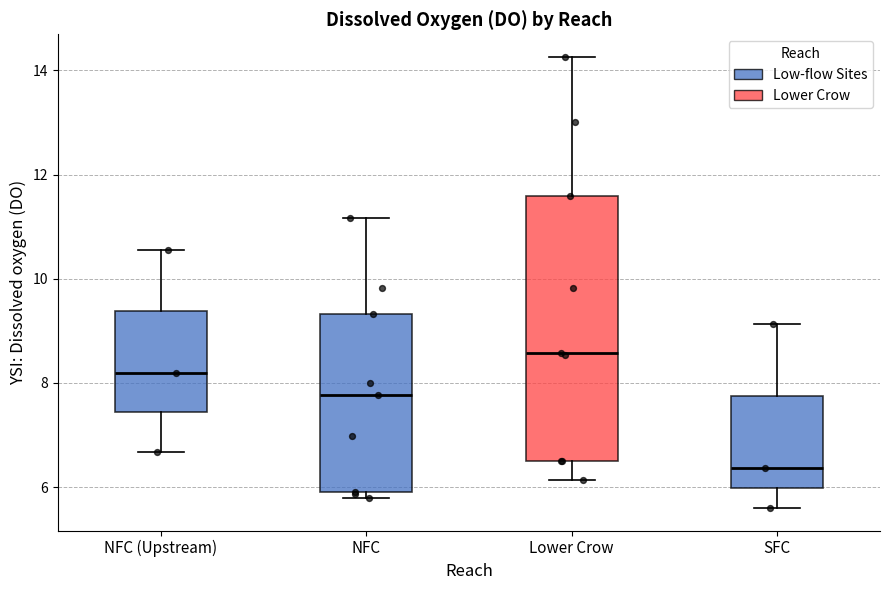

Reading left to right, read every box against the y-axis: the position of its median line, the range the box covers, and the ends of its whiskers. The values are not printed on the chart, so give them approximately, as read against the axis.

NFC (Upstream): median 8.2, box 7.4 to 9.4, whiskers 6.6 to 10.6
NFC: median 7.8, box 6.0 to 9.4, whiskers 5.8 to 11.2
Lower Crow: median 8.6, box 6.6 to 11.6, whiskers 6.2 to 14.2
SFC: median 6.4, box 6.0 to 7.8, whiskers 5.6 to 9.2